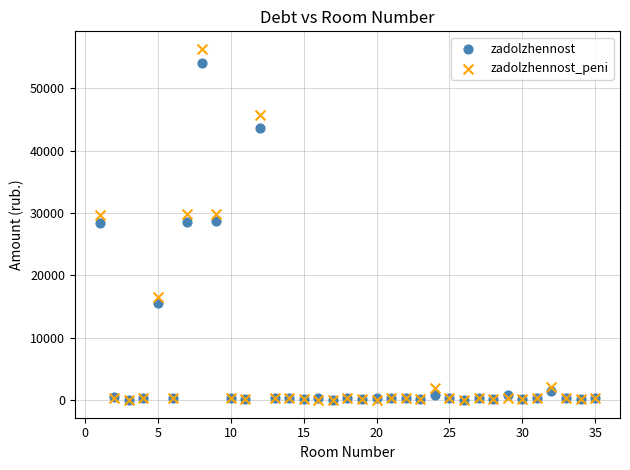

What are all the series names shown in the legend?

zadolzhennost, zadolzhennost_peni